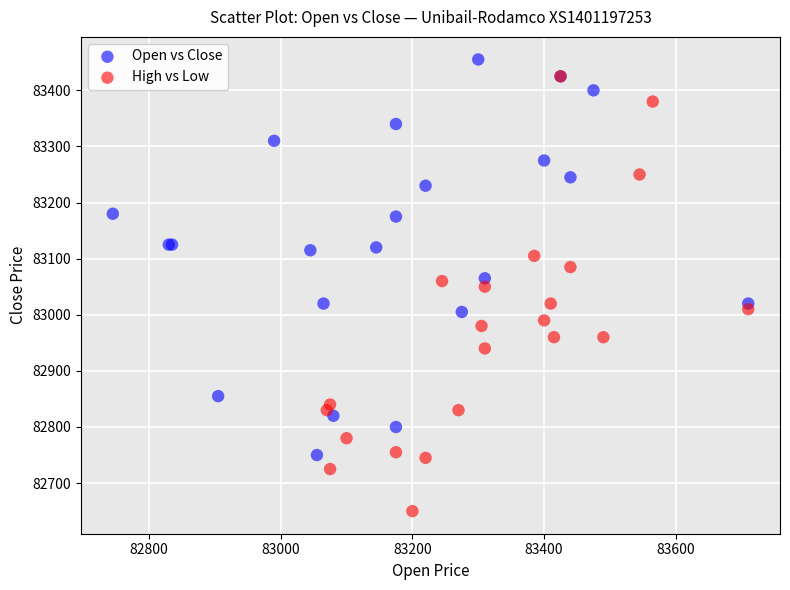

What are all the series names shown in the legend?

Open vs Close, High vs Low